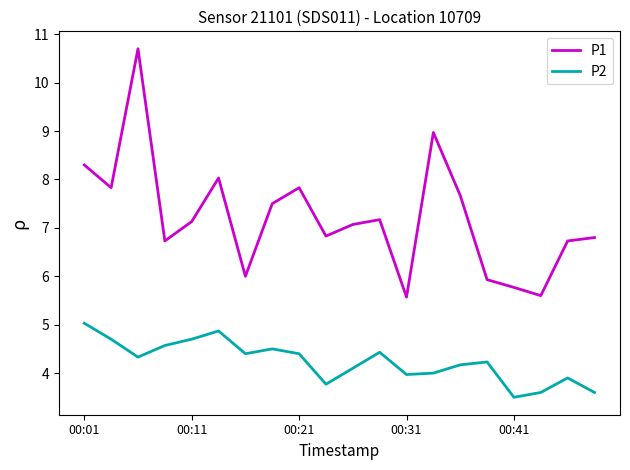

List the series in order of their overall mean, highest first.

P1, P2